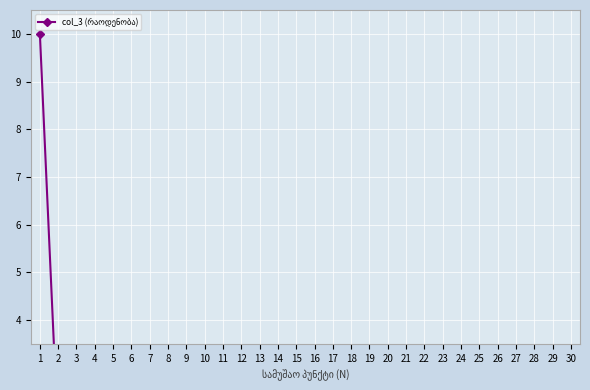

List the labels in order of value, smallest first.

21, 30, 26, 19, 7, 20, 28, 6, 9, 10, 29, 22, 18, 27, 3, 8, 25, 23, 24, 12, 13, 11, 17, 2, 4, 5, 14, 15, 16, 1